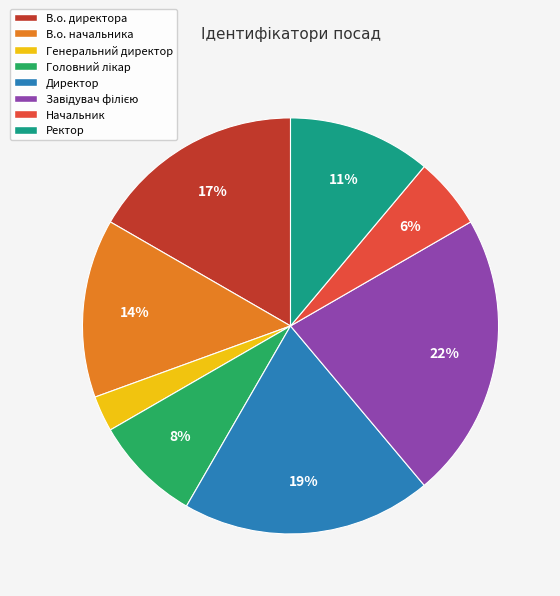

To the nearest percent, what is the difference between the largest and smallest slice percentages?

19%